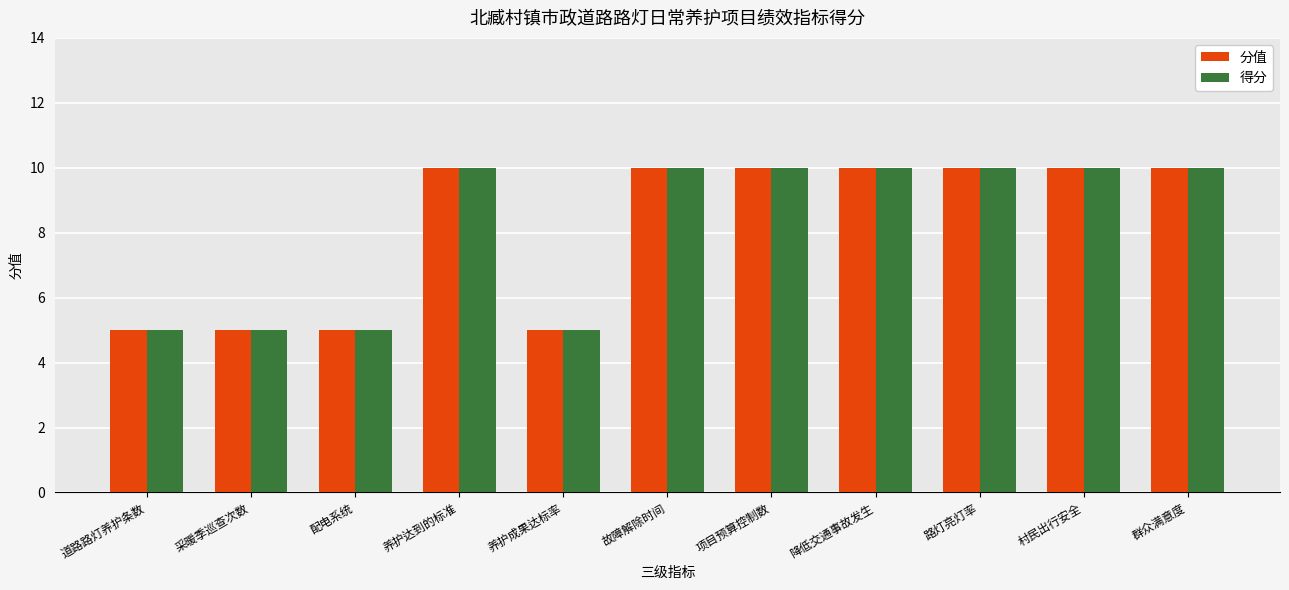

The value of 分值 at 养护成果达标率 is 5. True or false?

True